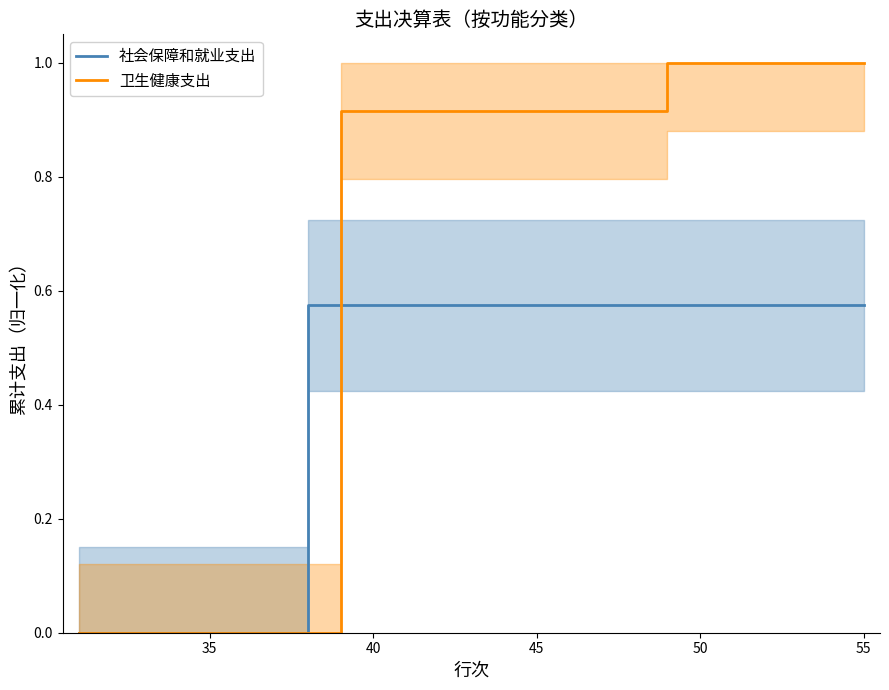

Rank the series by their average value, from lowest to highest.

社会保障和就业支出, 卫生健康支出